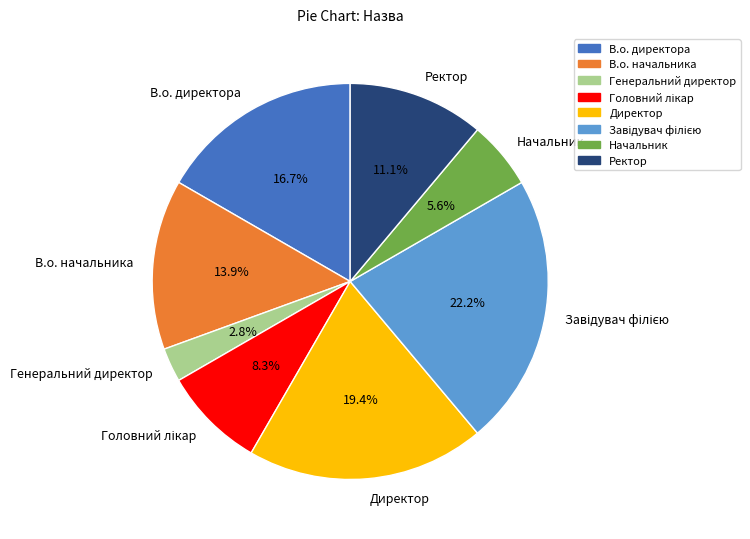

Which category has the smallest portion of the pie?

Генеральний директор